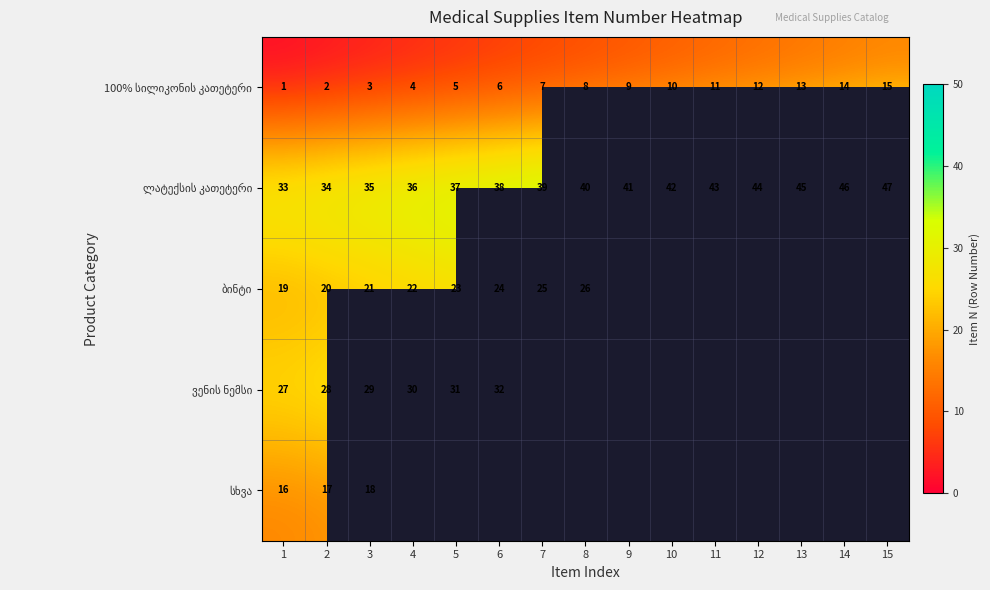

Between 12 and 4, which is larger?

12